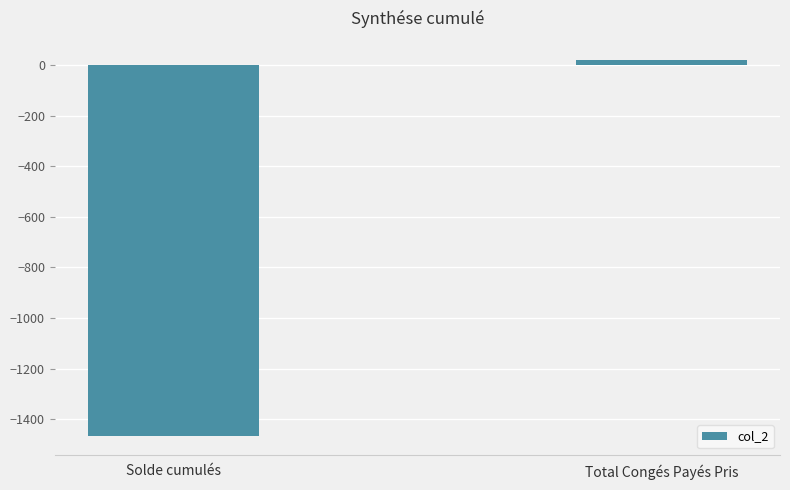

At which label is the value closest to -721?

Total Congés Payés Pris